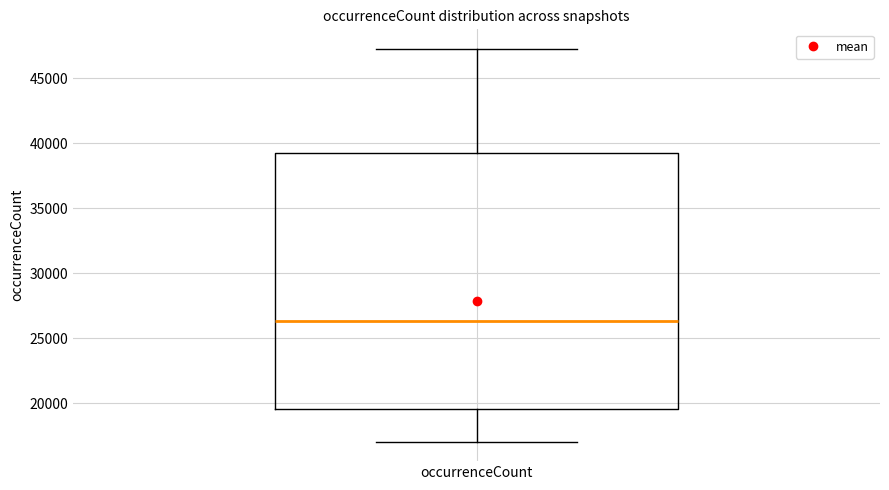

Where does the upper whisker of the box for occurrenceCount end on the y-axis? The values are not printed on the chart, so give them approximately, as read against the axis.

47500